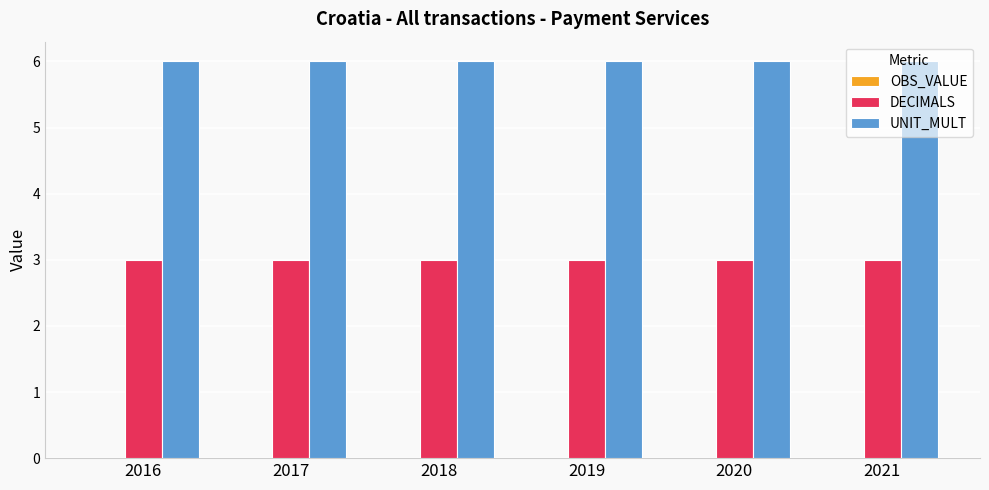

What is the total value across all series at 2019?

9